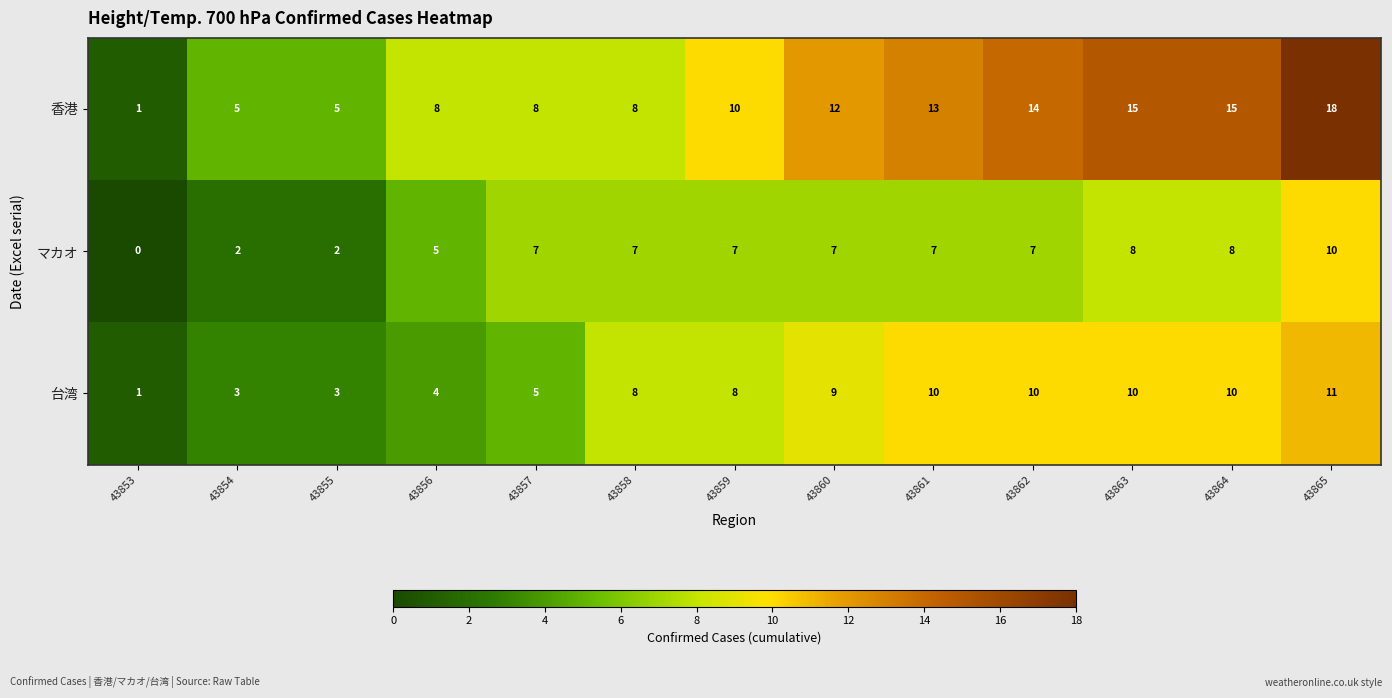

How many data points does each series have?

13